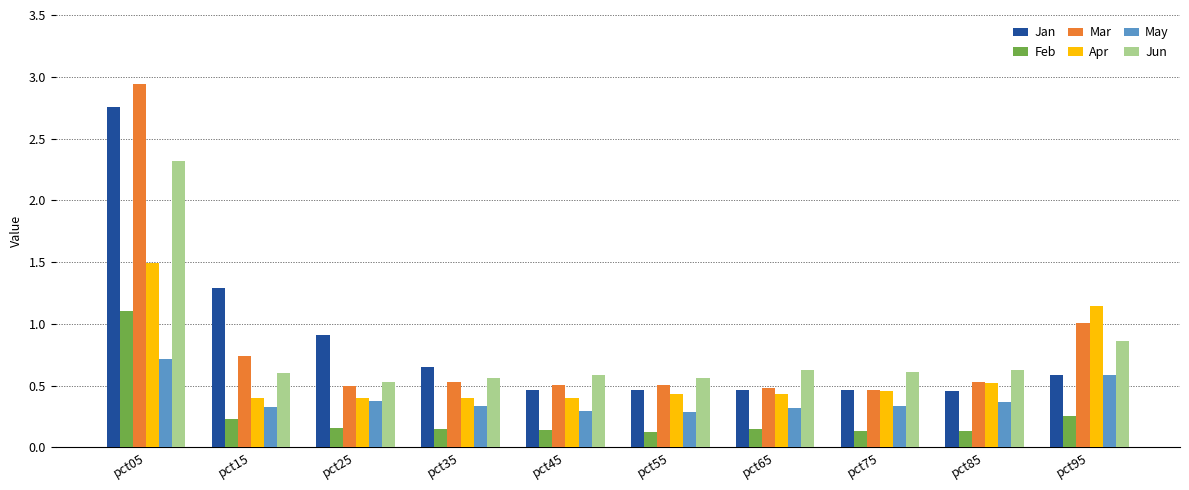

At how many categories does at least one series exceed 1?

3